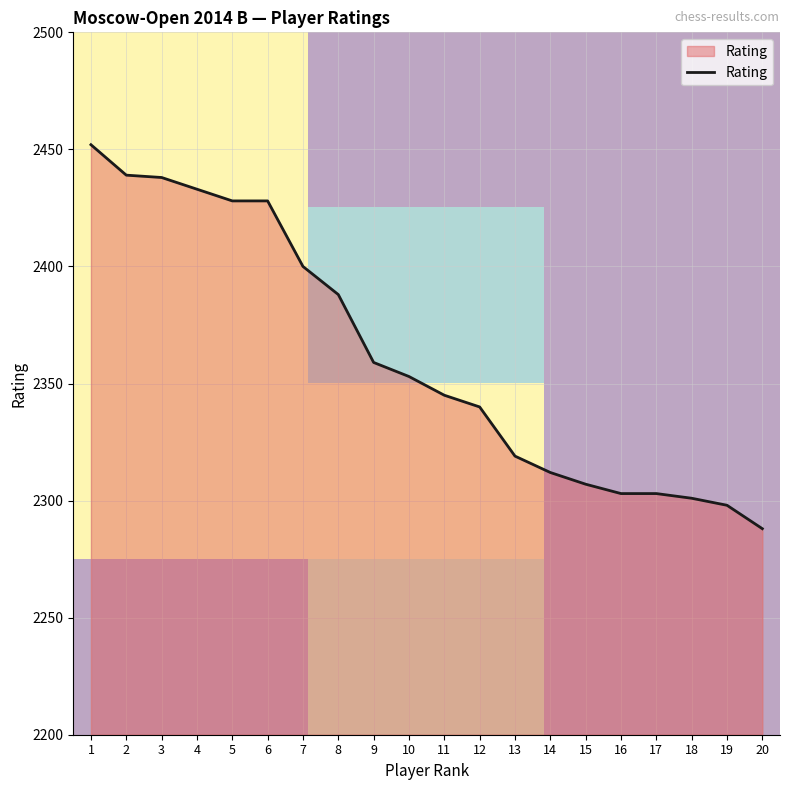

Reading left to right, list all the values displayed in this chart.

2452	2439	2438	2433	2428	2428	2400	2388	2359	2353	2345	2340	2319	2312	2307	2303	2303	2301	2298	2288